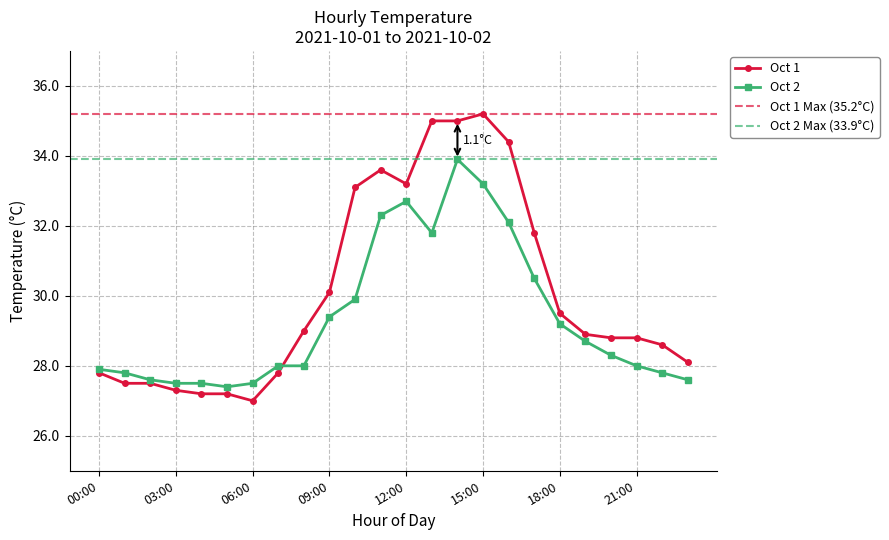

At which label does Oct 1 first exceed 28?

08:00